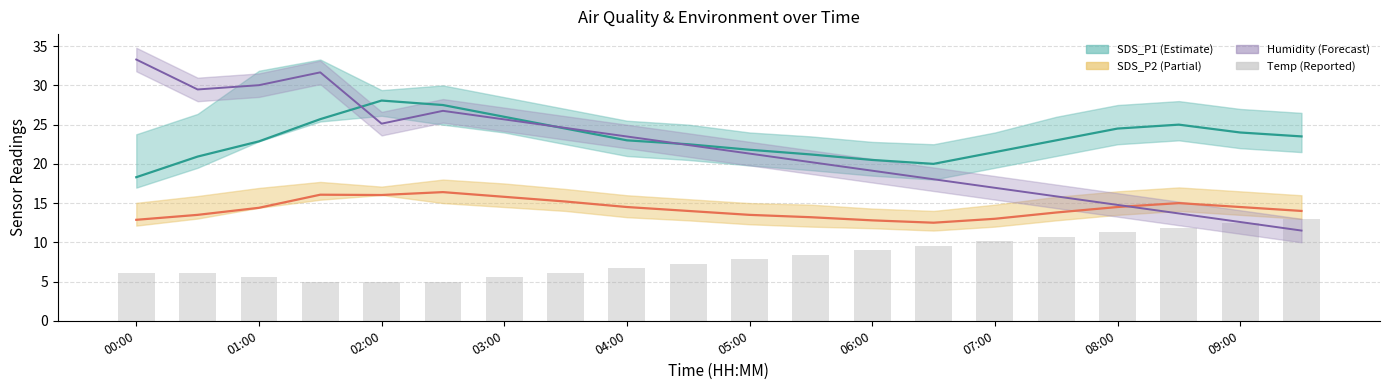

What is the value of the Humidity (scaled) bar at the 11th from the left?

21.3